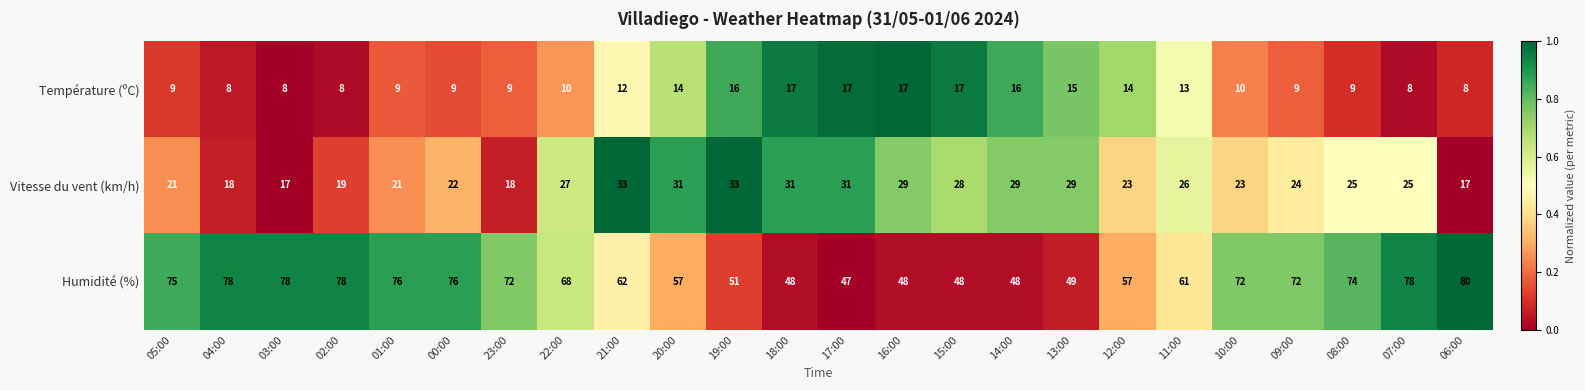

What is the greatest value displayed?

80